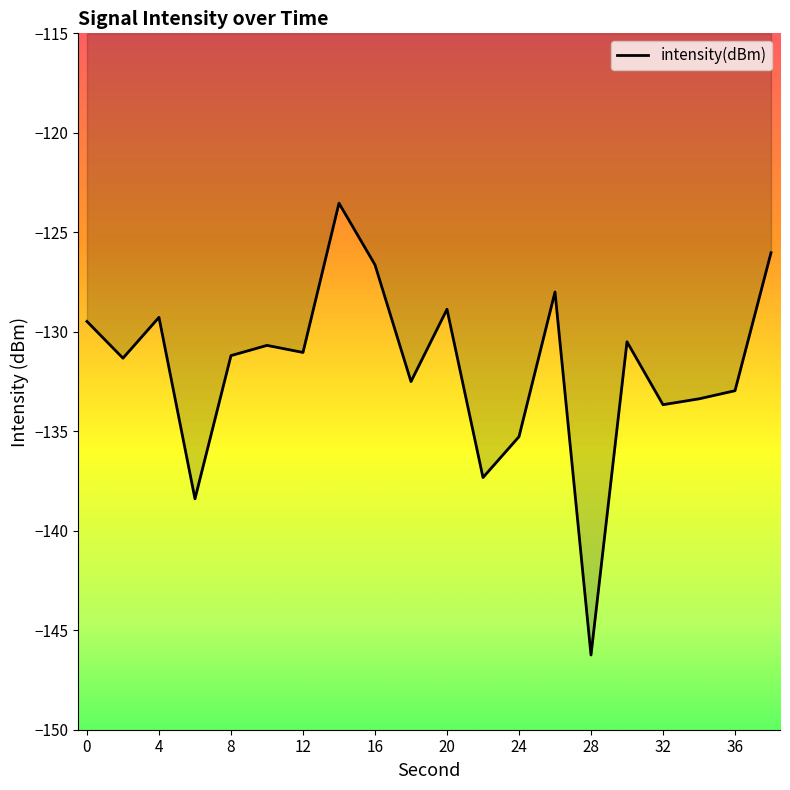

How many lines are shown in the chart?

1